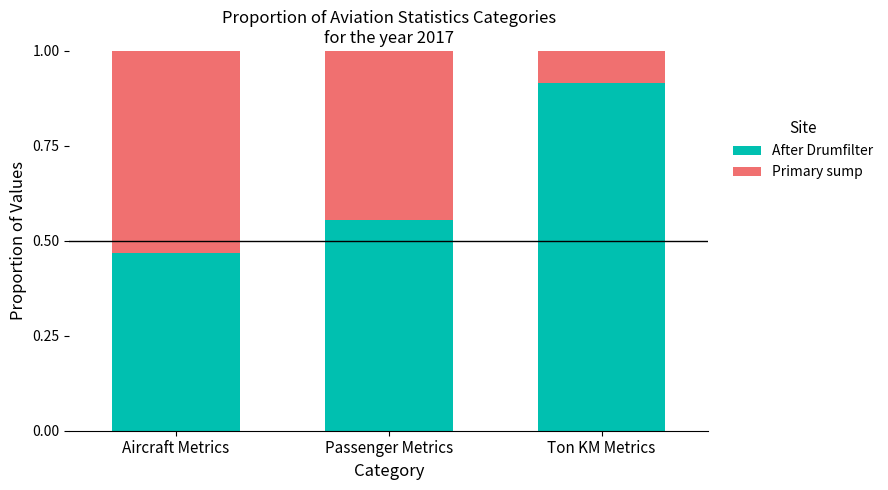

Is it true that After Drumfilter equals 1.4 at Ton KM Metrics?

False